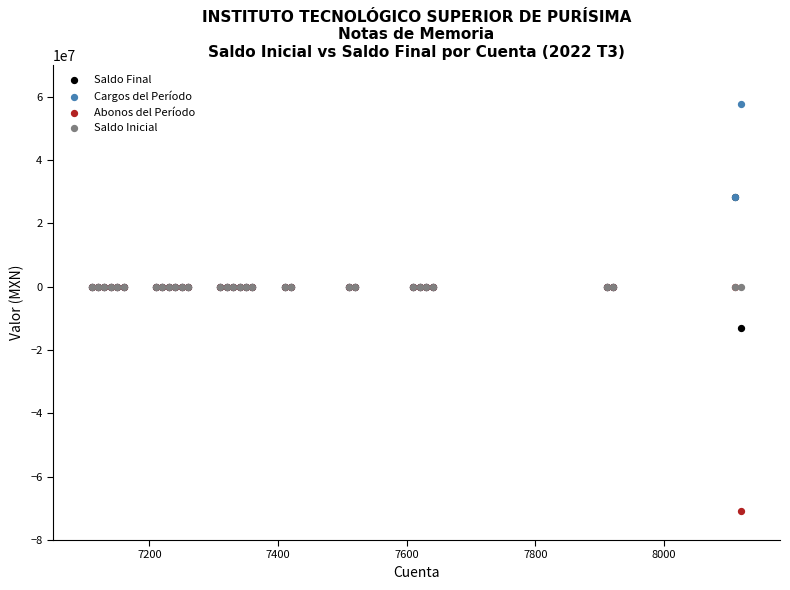

Which series reaches the maximum Y coordinate?

Cargos del Período